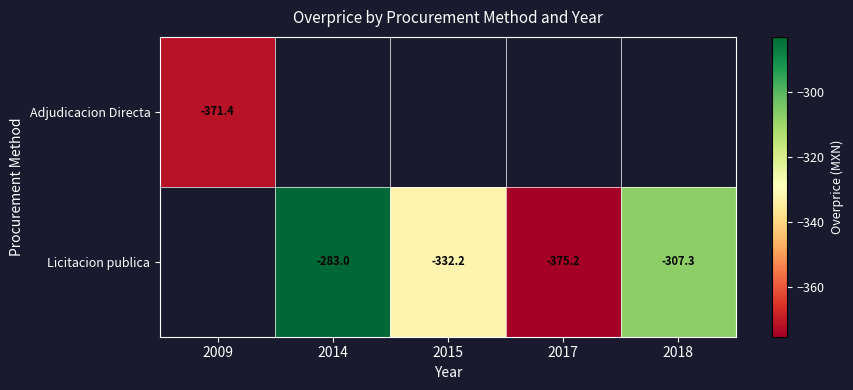

Count the Licitacion publica values in the range -332 to -307.

1